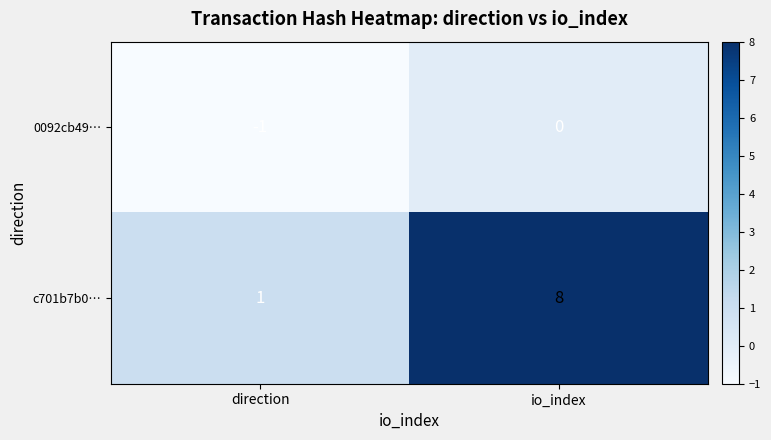

What is the difference between the c701b7b0… values at io_index and direction?

7